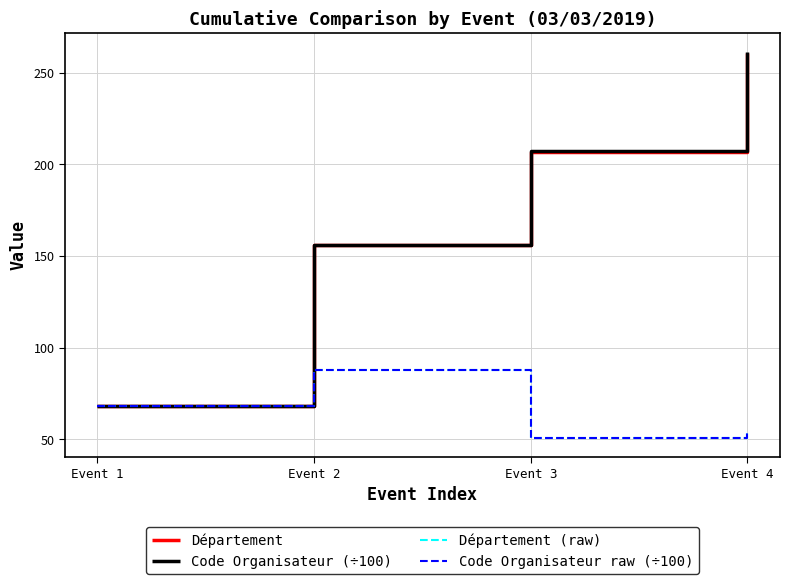

What is the minimum value for Code Organisateur (÷100)?

68.1